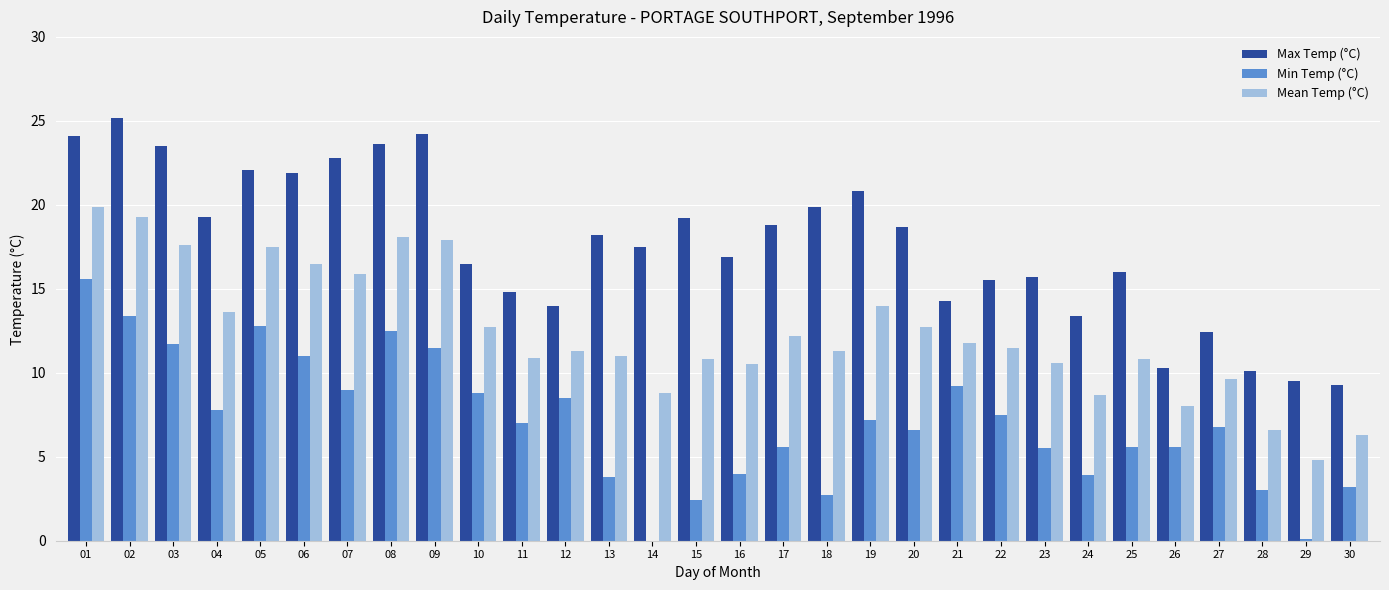

True or false: Max Temp (°C) has a value of 13.4 at 24.

True